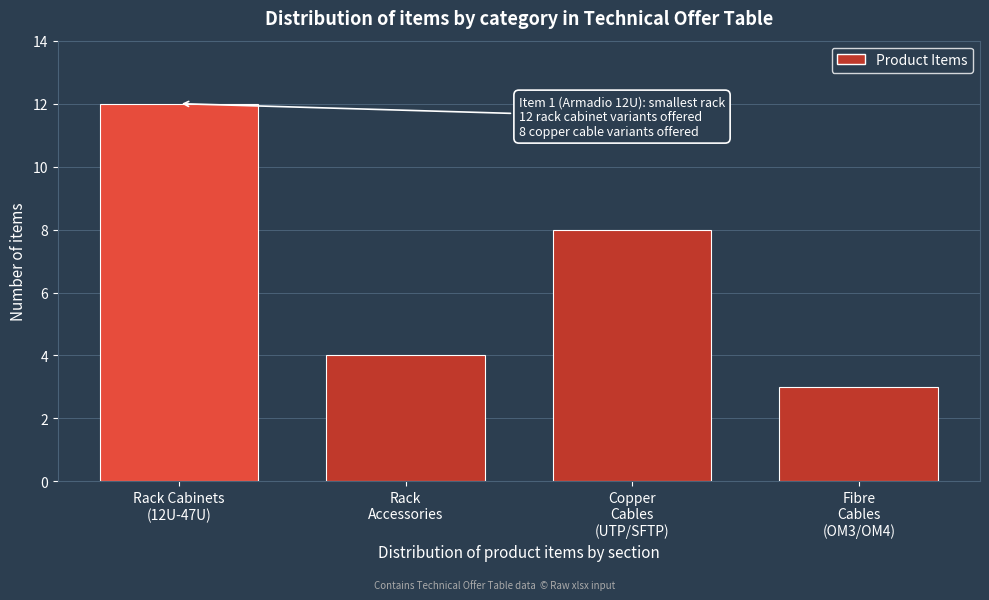

Reading left to right, what are all the values shown in this chart?

12	4	8	3